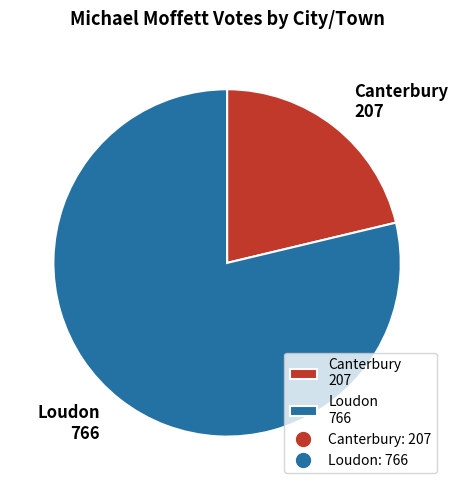

Is it true that Loudon 766 is 71% of the pie?

False